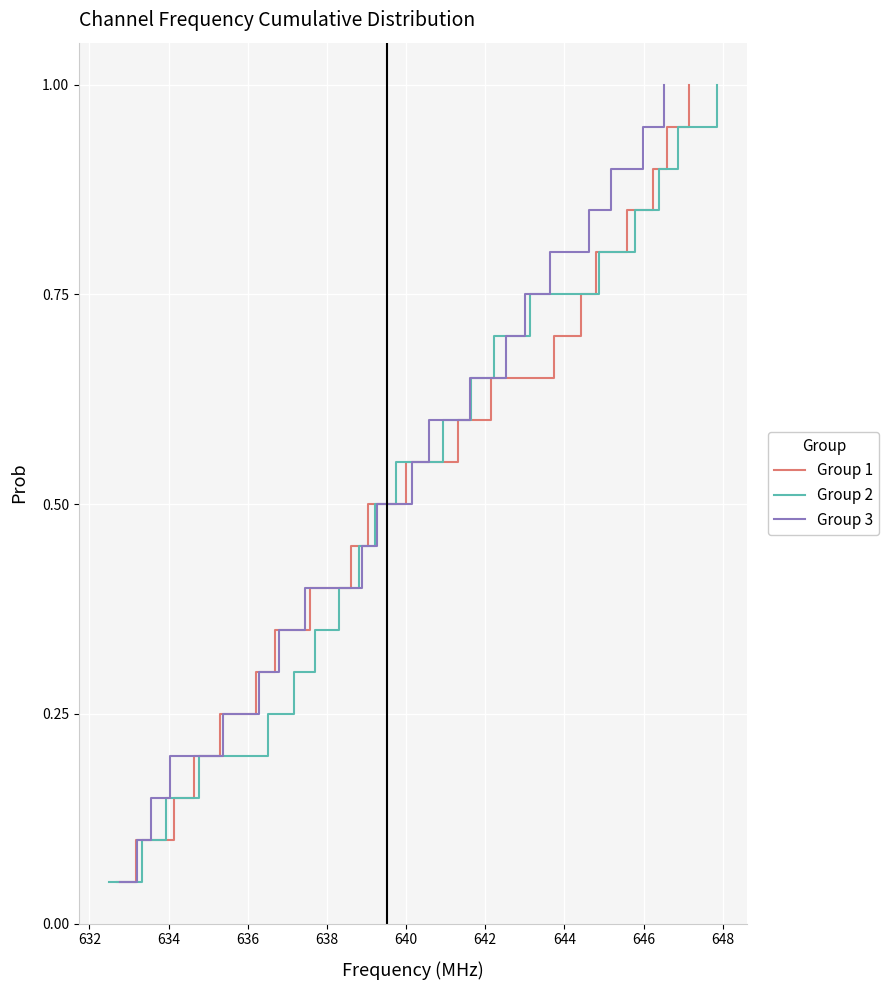

What is the highest value of the Group 2 series?

1.0